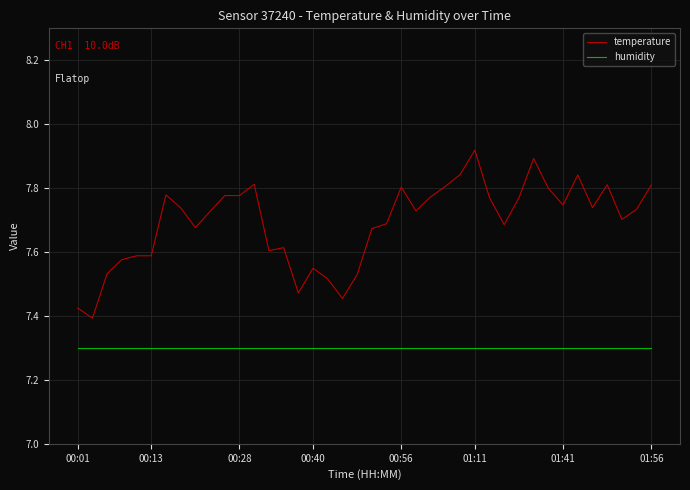

In temperature, how many points are lower than both neighbors (excluding endpoints)?

11